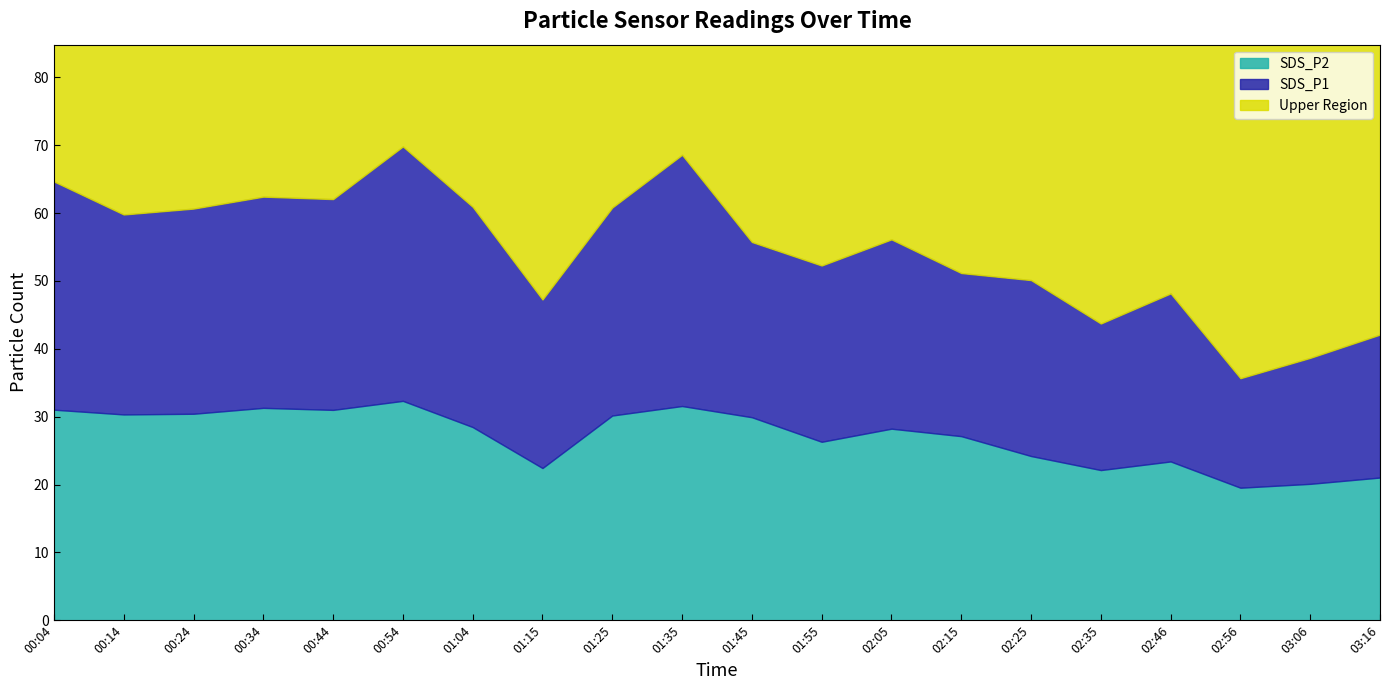

Reading left to right, what are all the values shown in this chart?

SDS_P1: 00:04=64.7	00:14=59.8	00:24=60.7	00:34=62.4	00:44=62.1	00:54=69.8	01:04=60.9	01:15=47.3	01:25=60.8	01:35=68.6	01:45=55.8	01:55=52.3	02:05=56.1	02:15=51.2	02:25=50.1	02:35=43.7	02:46=48.2	02:56=35.7	03:06=38.7	03:16=42.1
SDS_P2: 00:04=31.0	00:14=30.3	00:24=30.4	00:34=31.3	00:44=31.0	00:54=32.3	01:04=28.5	01:15=22.4	01:25=30.2	01:35=31.6	01:45=29.9	01:55=26.3	02:05=28.2	02:15=27.1	02:25=24.2	02:35=22.1	02:46=23.4	02:56=19.5	03:06=20.1	03:16=21.0